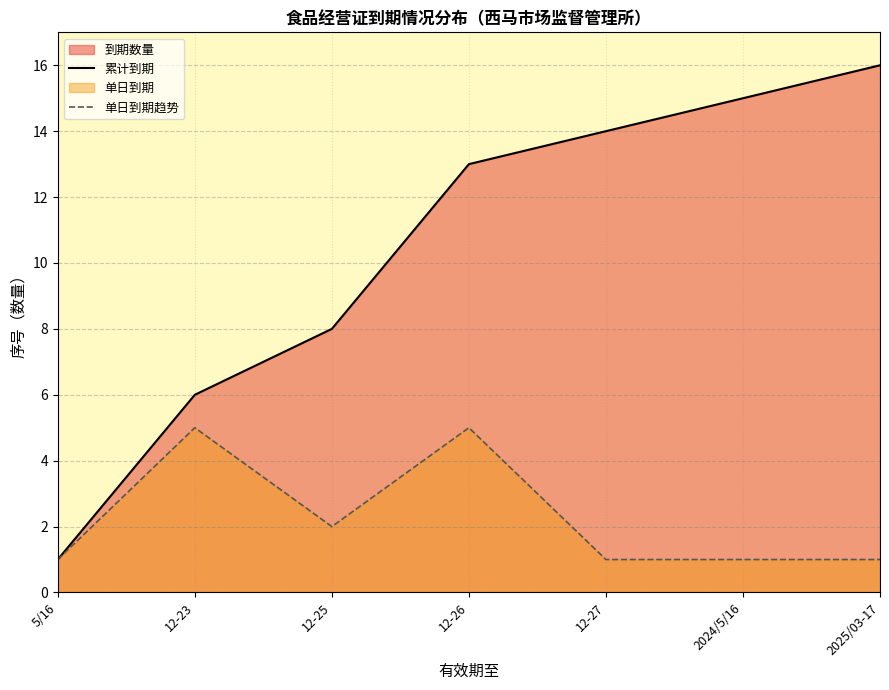

What is the sum of the 单日到期趋势 values at 12-26 and 5/16?

6